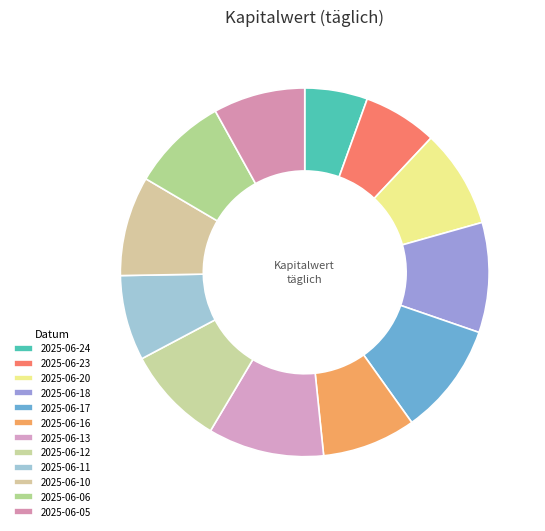

Which slice is the smallest?

2025-06-24